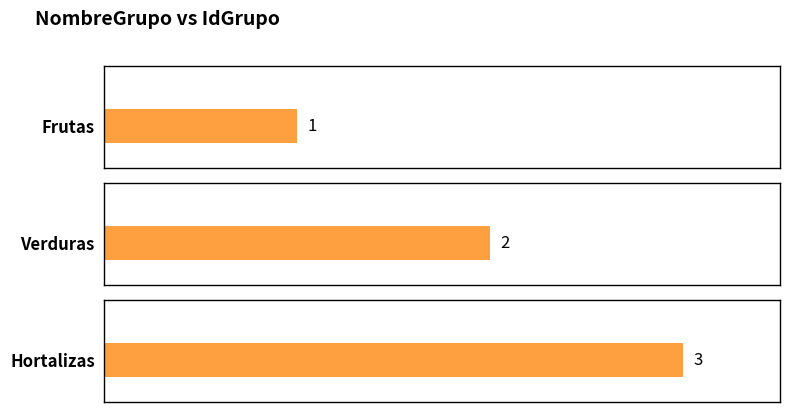

What is the value of the 3rd bar from the left?

3